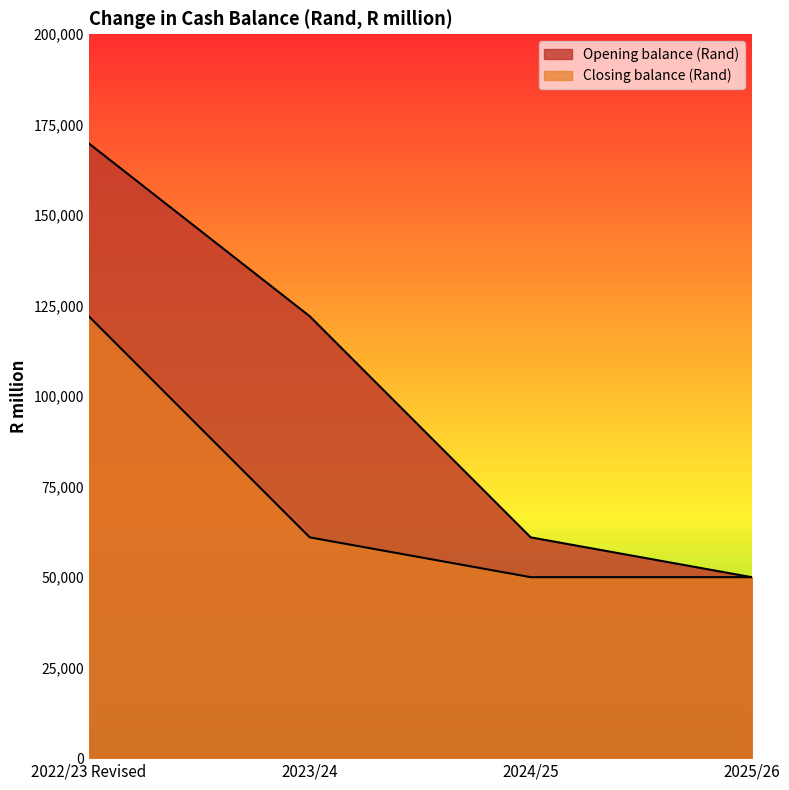

Rank the series at 2025/26 from lowest to highest value.

Opening balance (Rand), Closing balance (Rand)